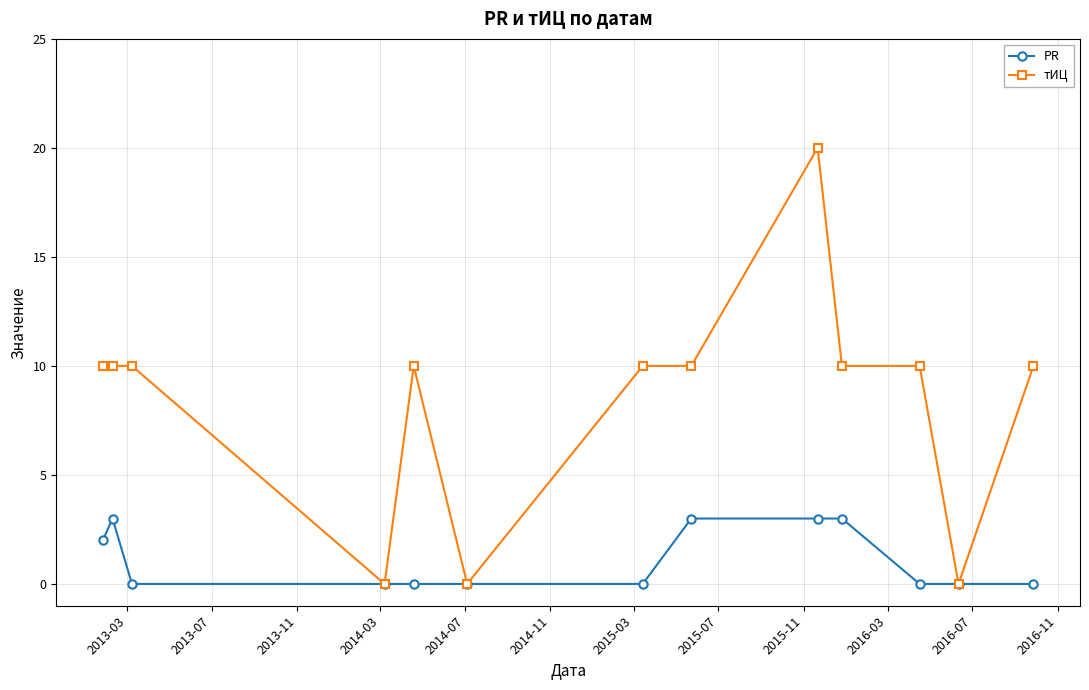

What is the value of the тИЦ point at the 13th from the left?

10